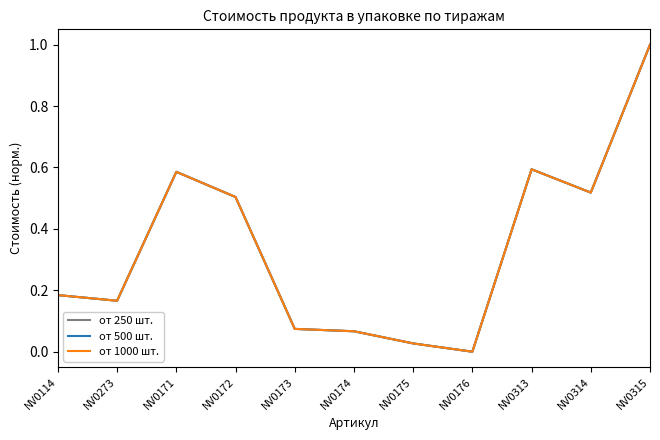

What is the maximum value for от 1000 шт.?

1.0